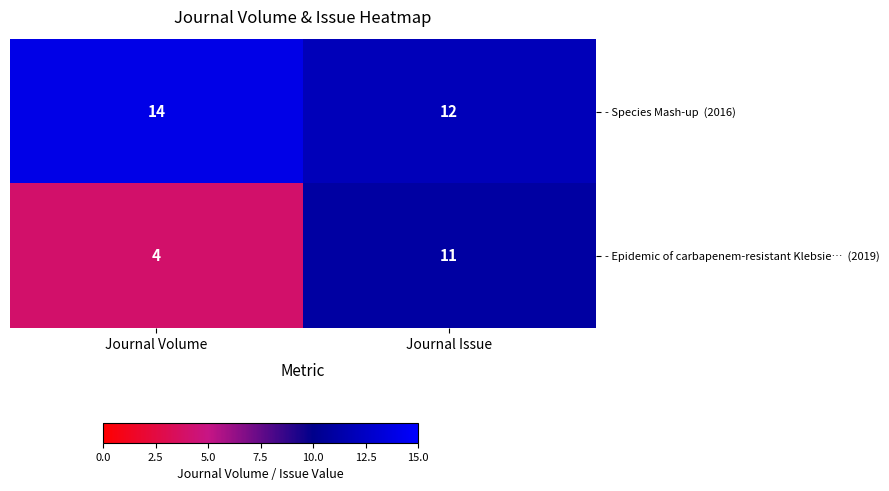

What is the maximum value shown in the chart?

14